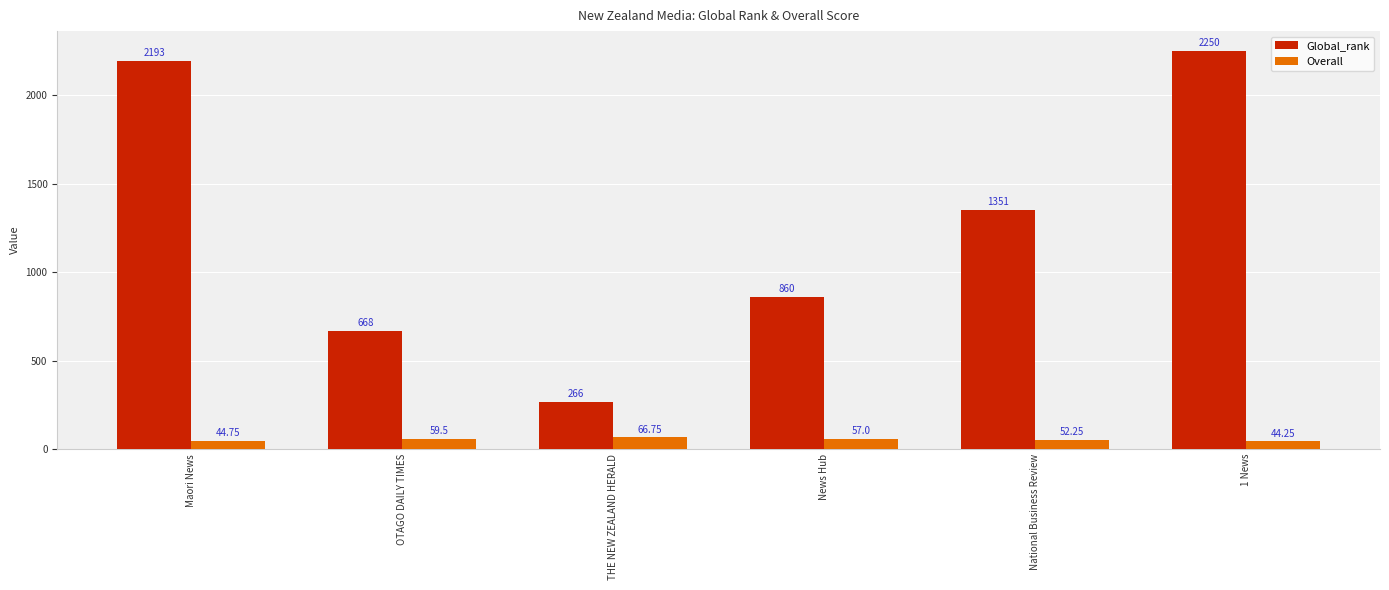

List the series in order of their peak value, highest first.

Global_rank, Overall